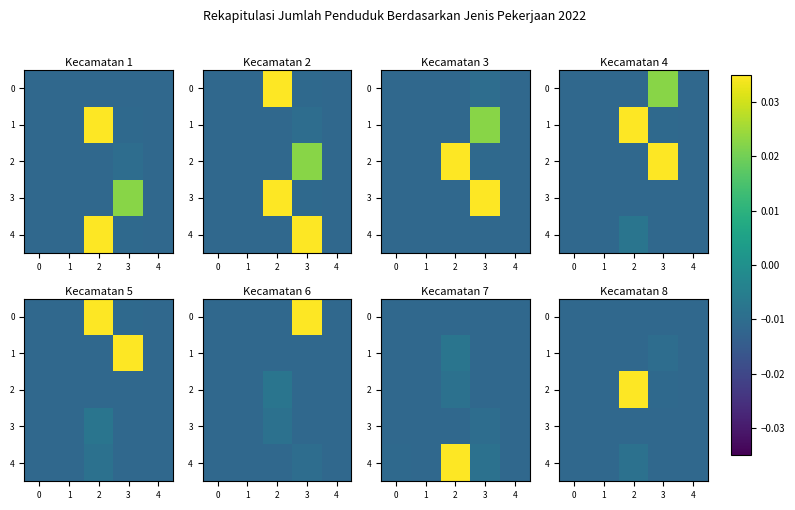

The value of 4 at 4 is -0.0. True or false?

False